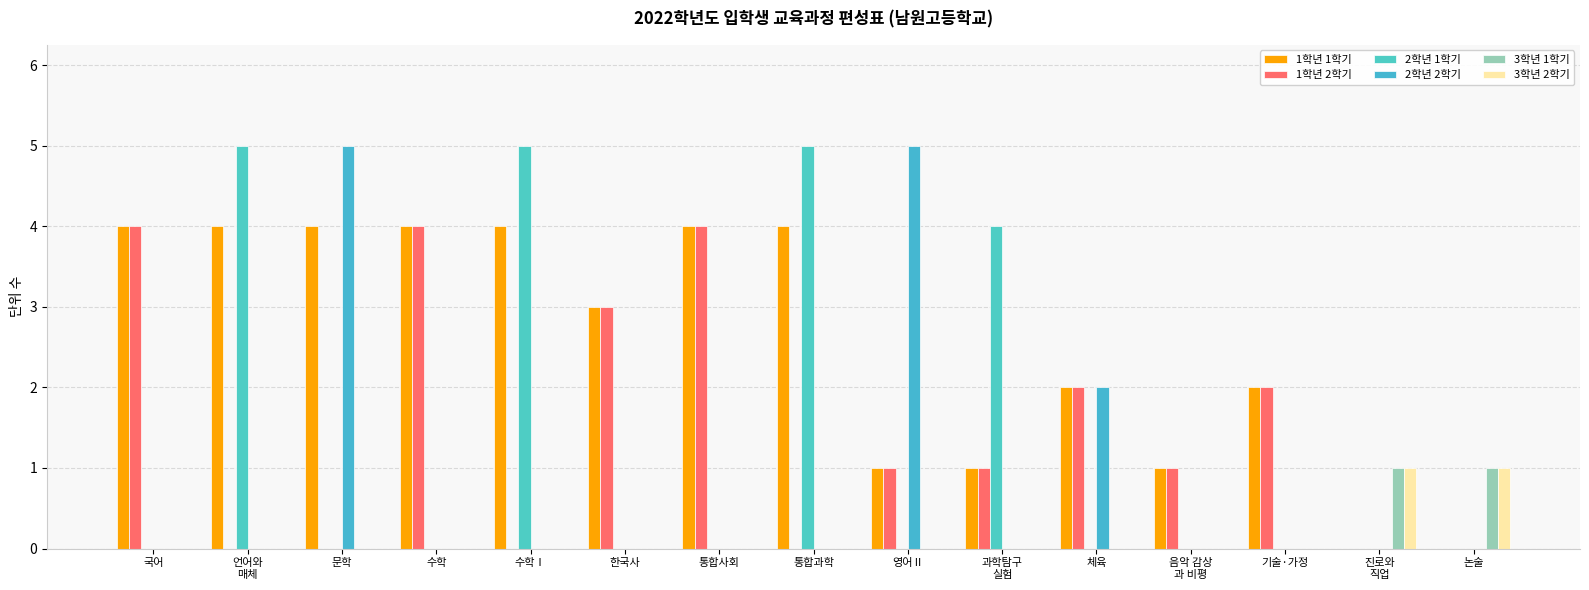

Count the 2학년 1학기 values in the range 0 to 4.

12